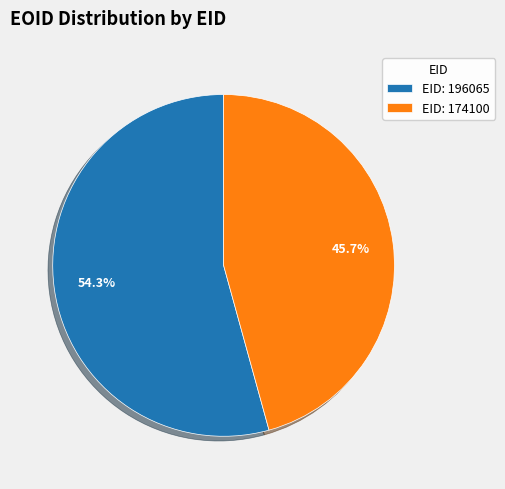

How many slices are in this pie chart?

2